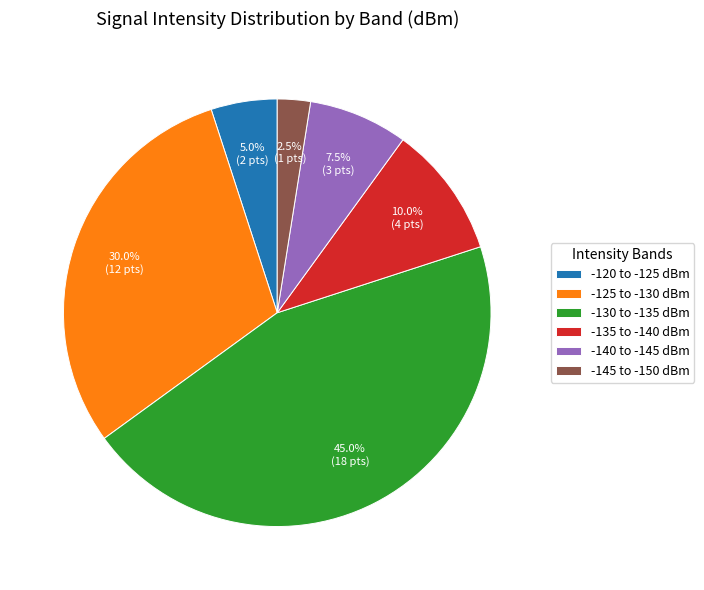

To the nearest percent, what is the average slice percentage?

17%